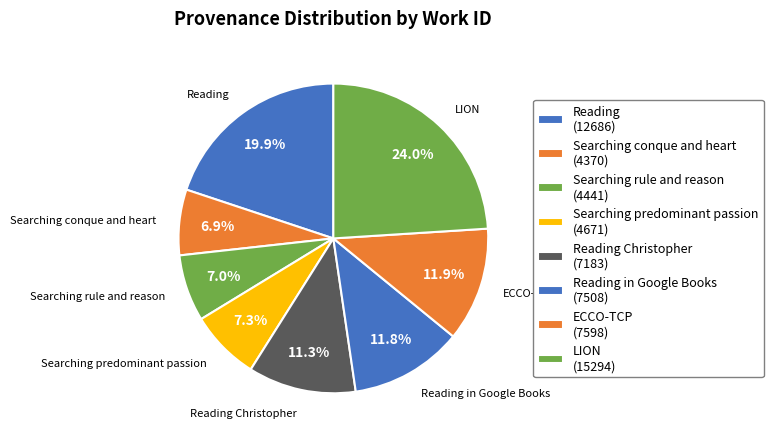

Between Searching conque and heart and Reading, which is larger?

Reading